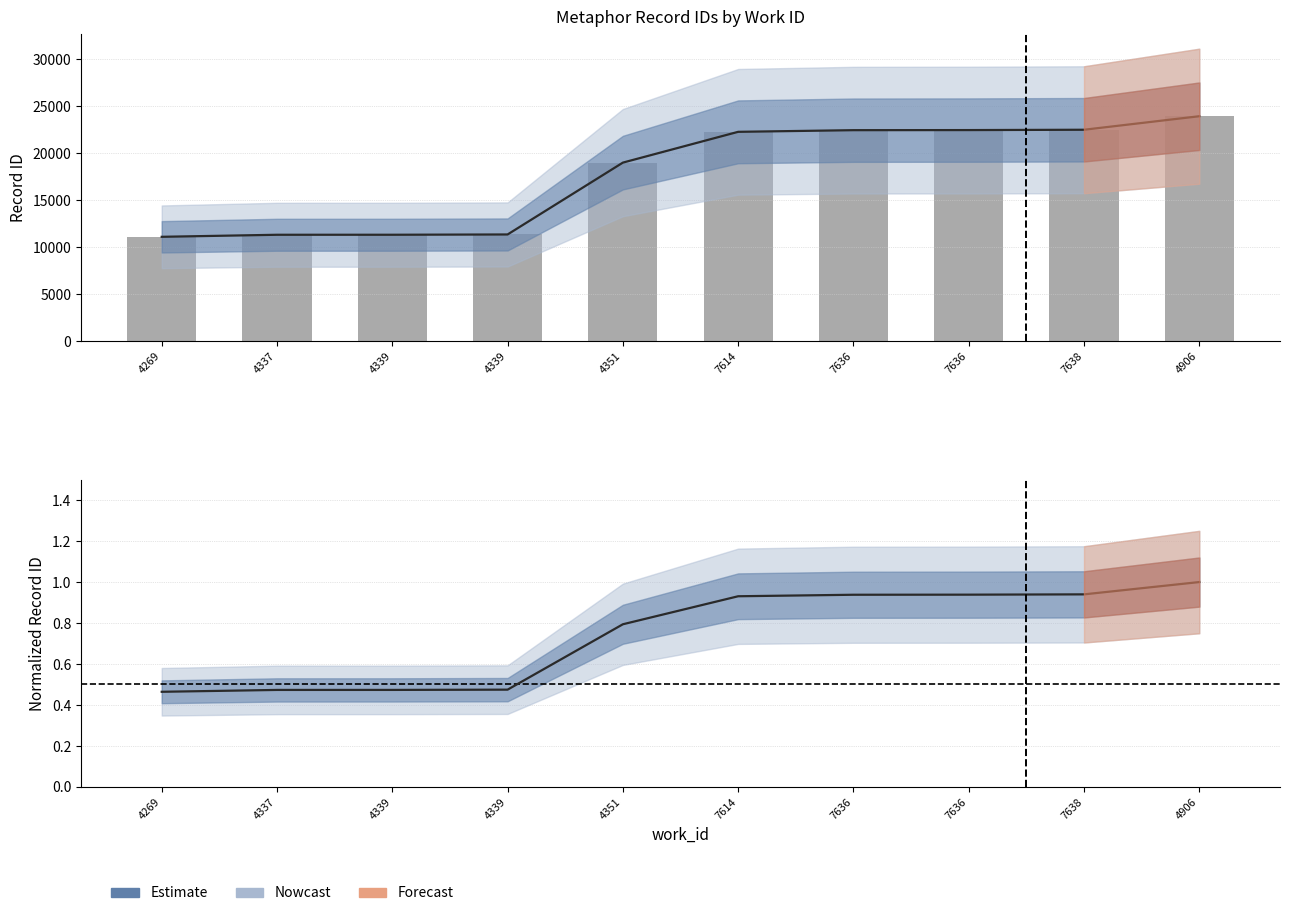

How many series are shown in this chart?

1